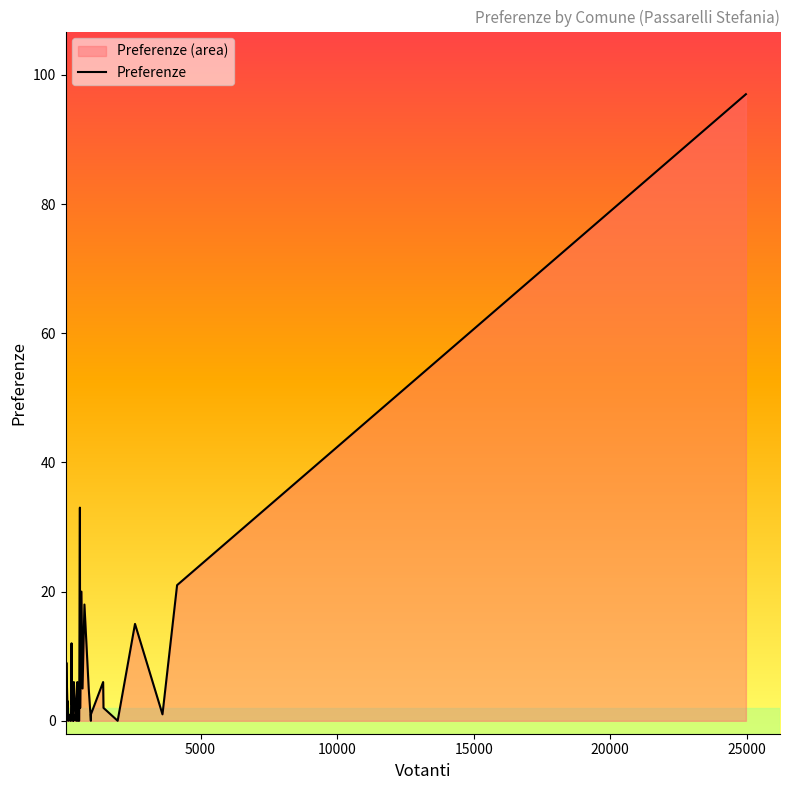

Reading left to right, list all the values displayed in this chart.

2	9	2	3	0	1	0	0	12	3	1	0	0	1	0	6	2	0	6	0	0	0	33	2	20	5	18	5	0	1	6	2	0	15	1	21	97